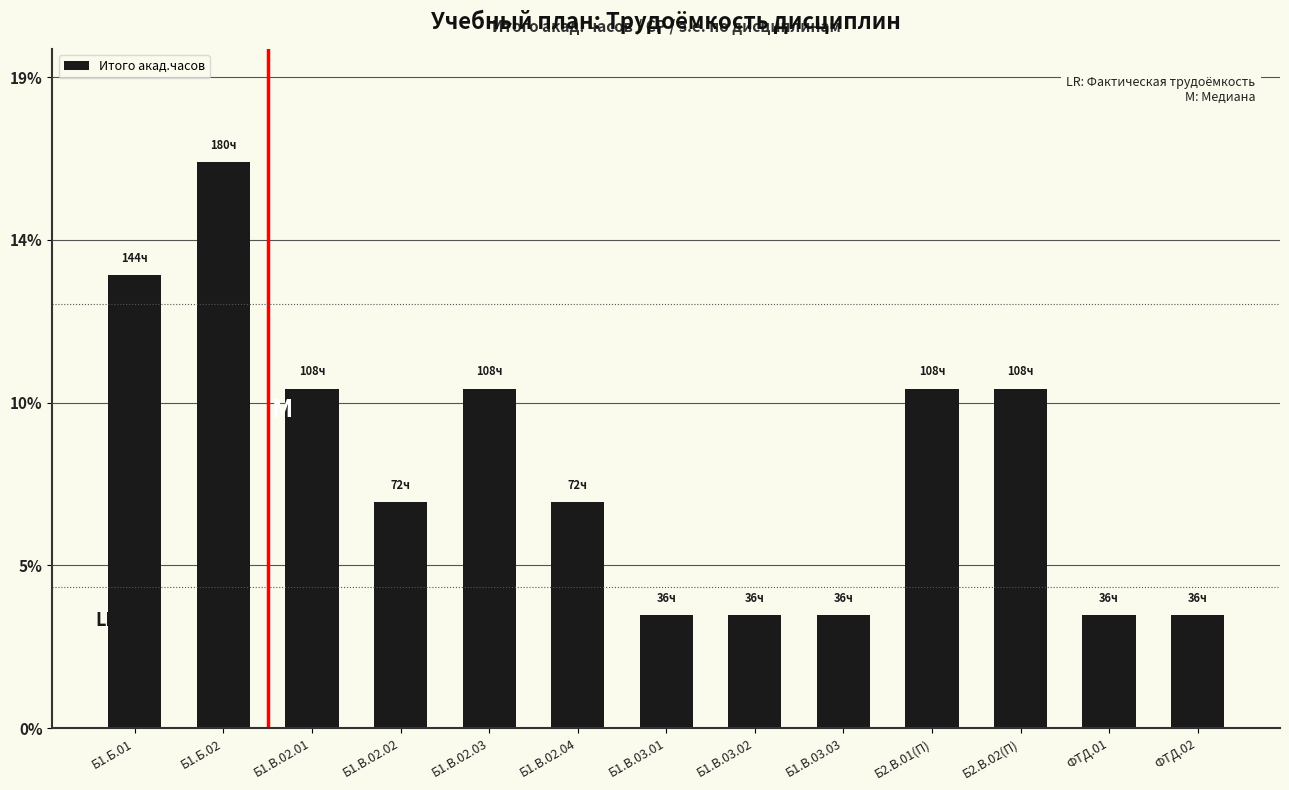

Which has a higher value, Б1.В.03.03 or Б2.В.02(П)?

Б2.В.02(П)